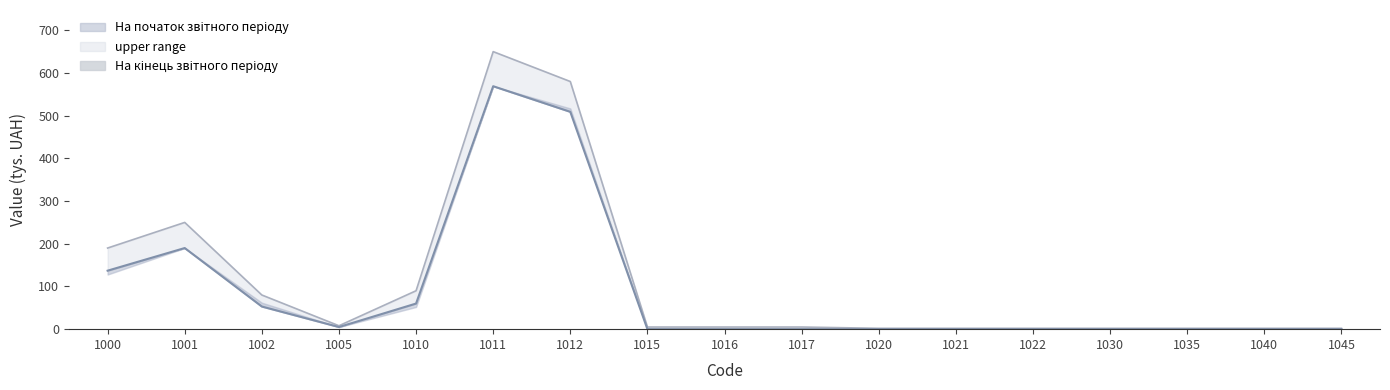

What is the value of the На кінець звітного періоду bar at the 13th from the left?

2